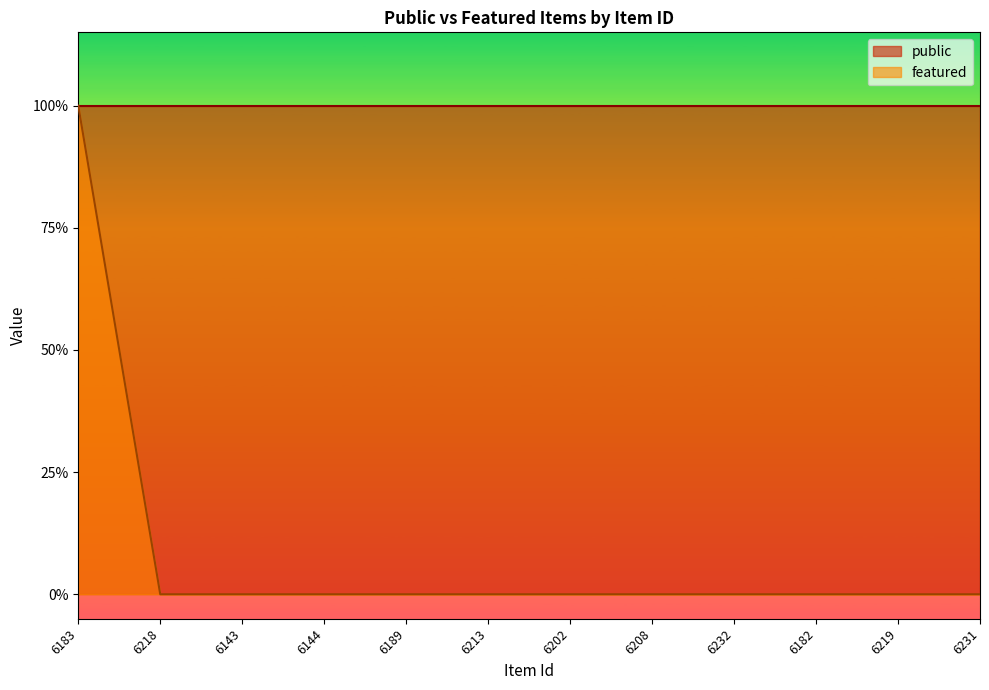

Which category has the highest value across all series?

6183